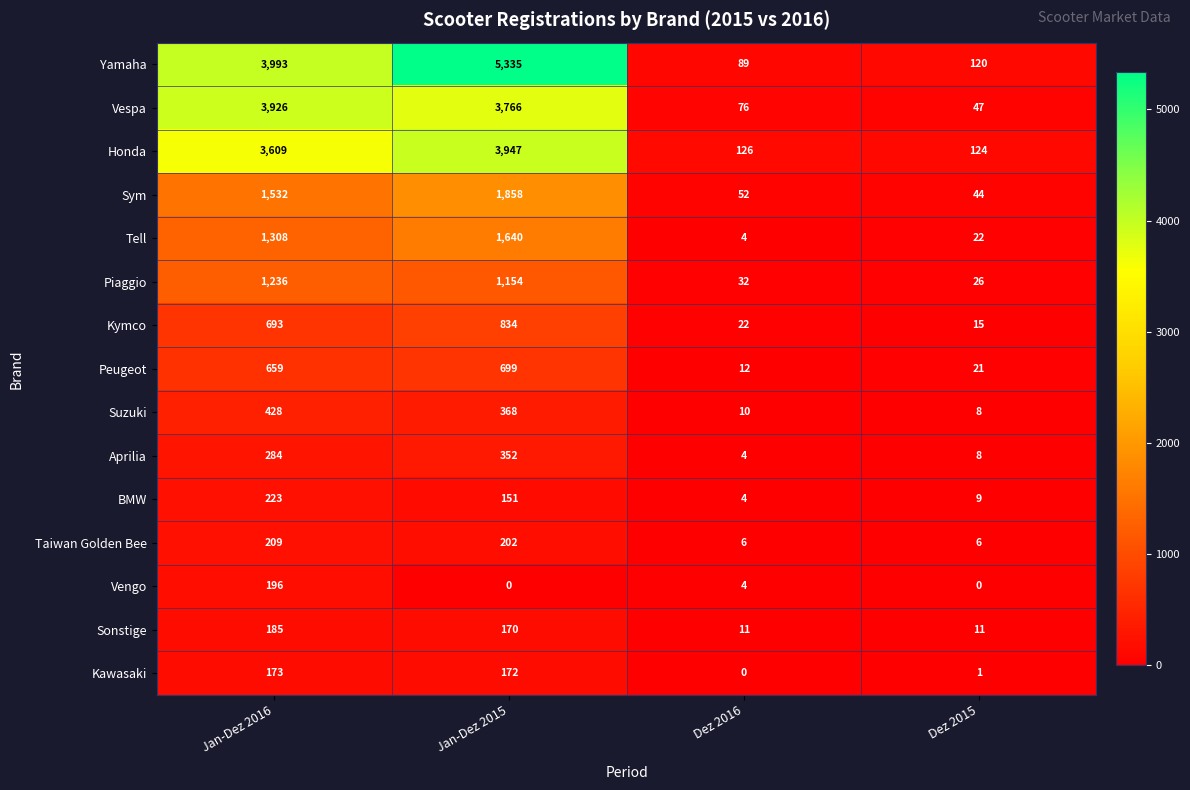

What is the lowest value of the Peugeot series?

12